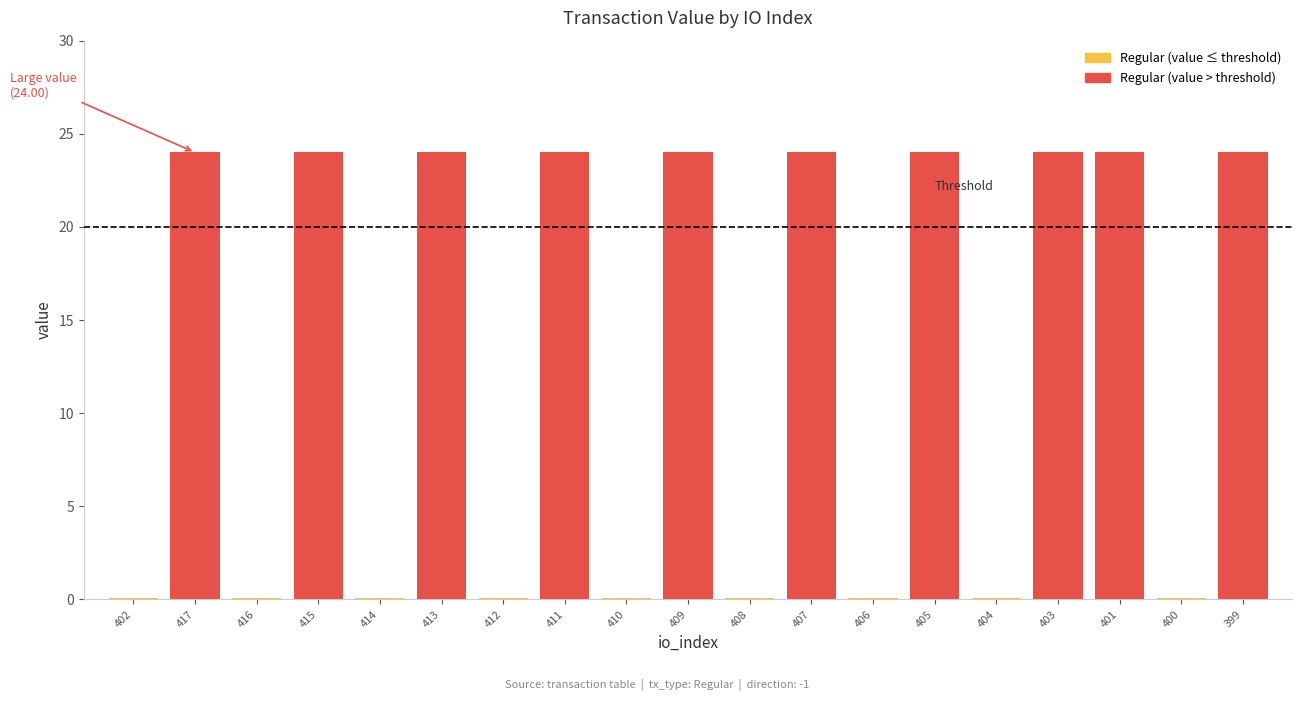

Is it true that the value at 6 is 15.4?

False